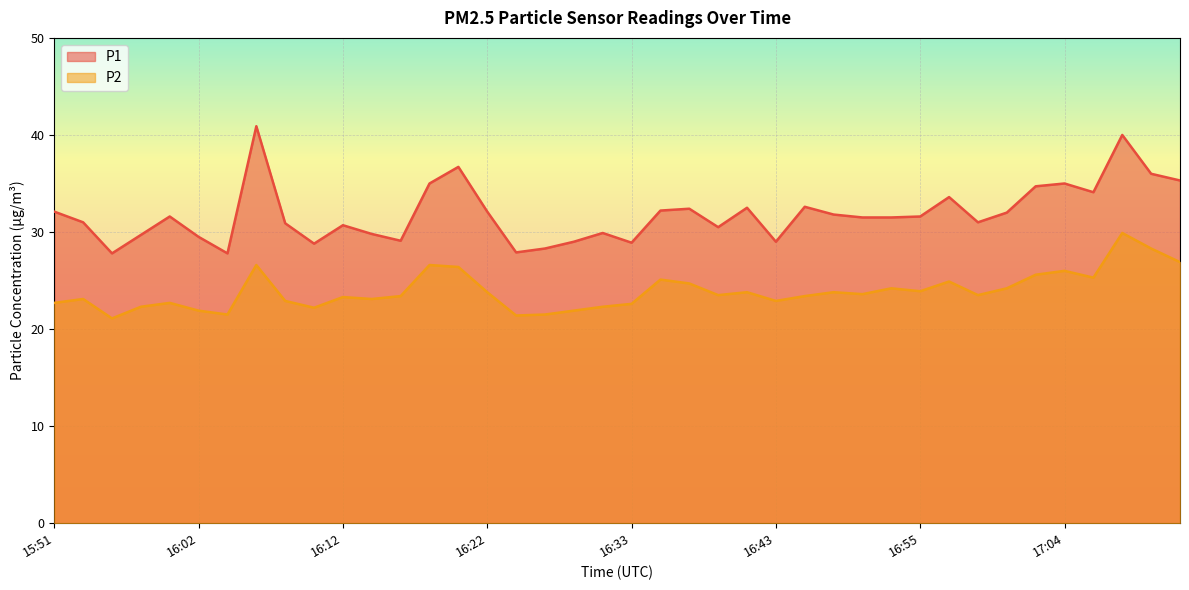

Rank the series by their average value, from lowest to highest.

P2, P1